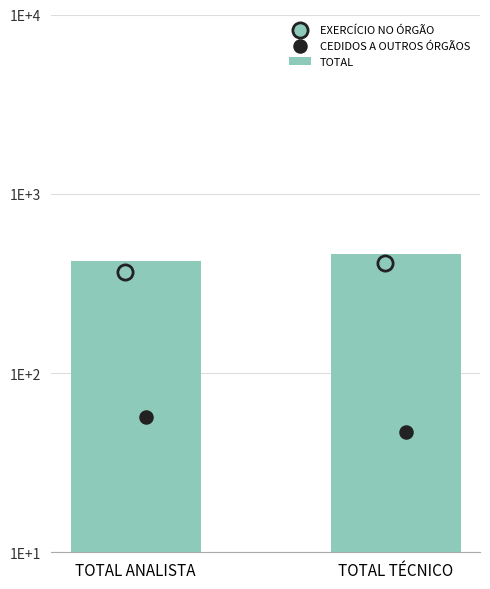

What is the ratio of the value at TOTAL TÉCNICO to the value at TOTAL ANALISTA?

1.1